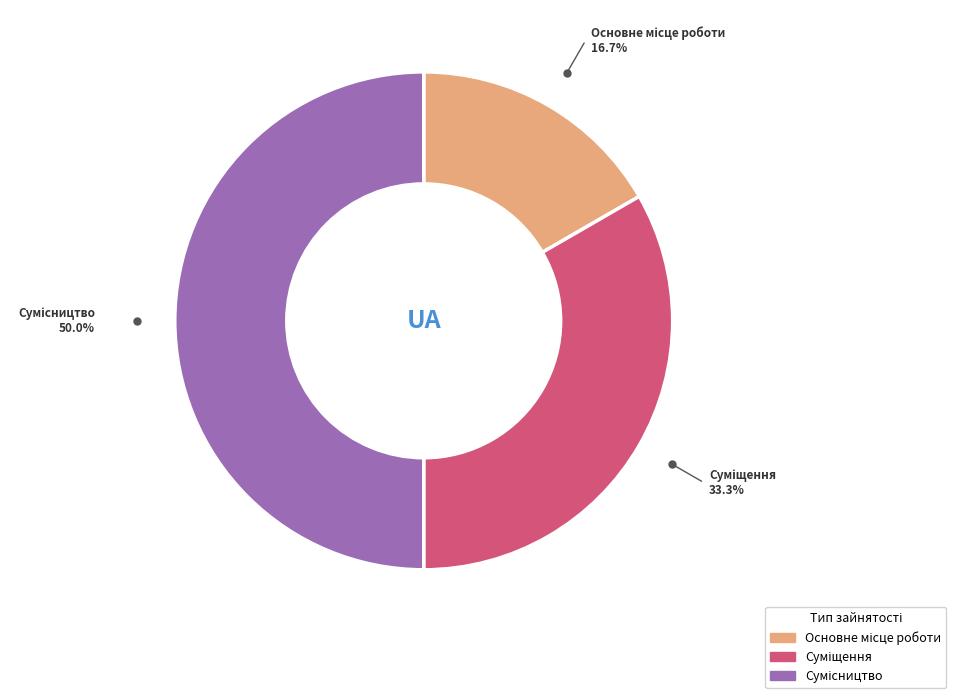

To the nearest percent, what is the average slice percentage?

33%